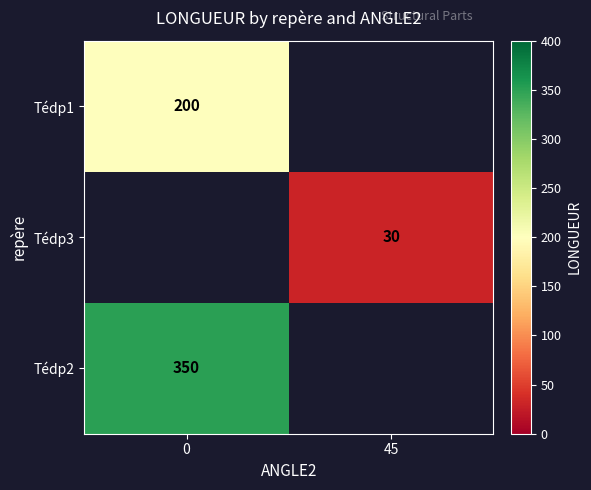

True or false: Tédp3 has a value of 39 at 45.

False